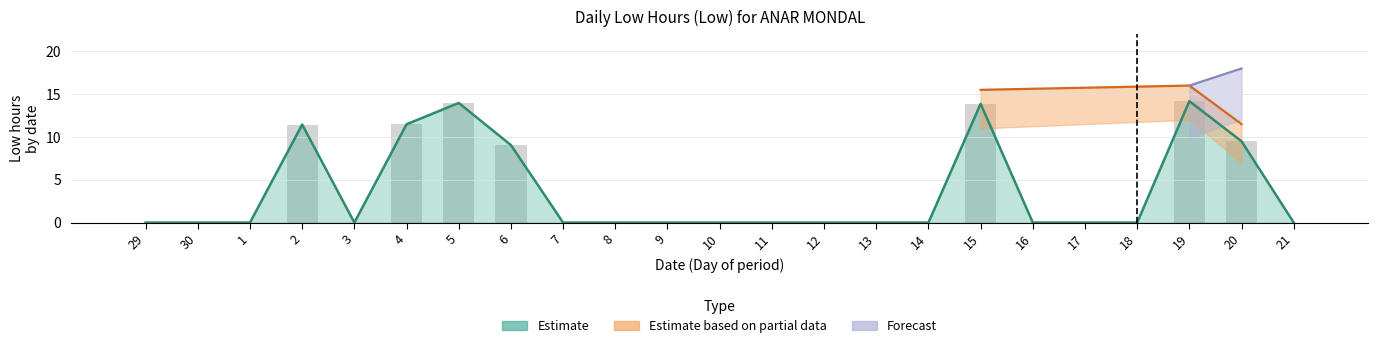

Reading left to right, extract all data points from this chart.

29=0.0	30=0.0	1=0.0	2=11.4	3=0.0	4=11.5	5=14.0	6=9.1	7=0.0	8=0.0	9=0.0	10=0.0	11=0.0	12=0.0	13=0.0	14=0.0	15=13.9	16=0.0	17=0.0	18=0.0	19=14.2	20=9.5	21=0.0